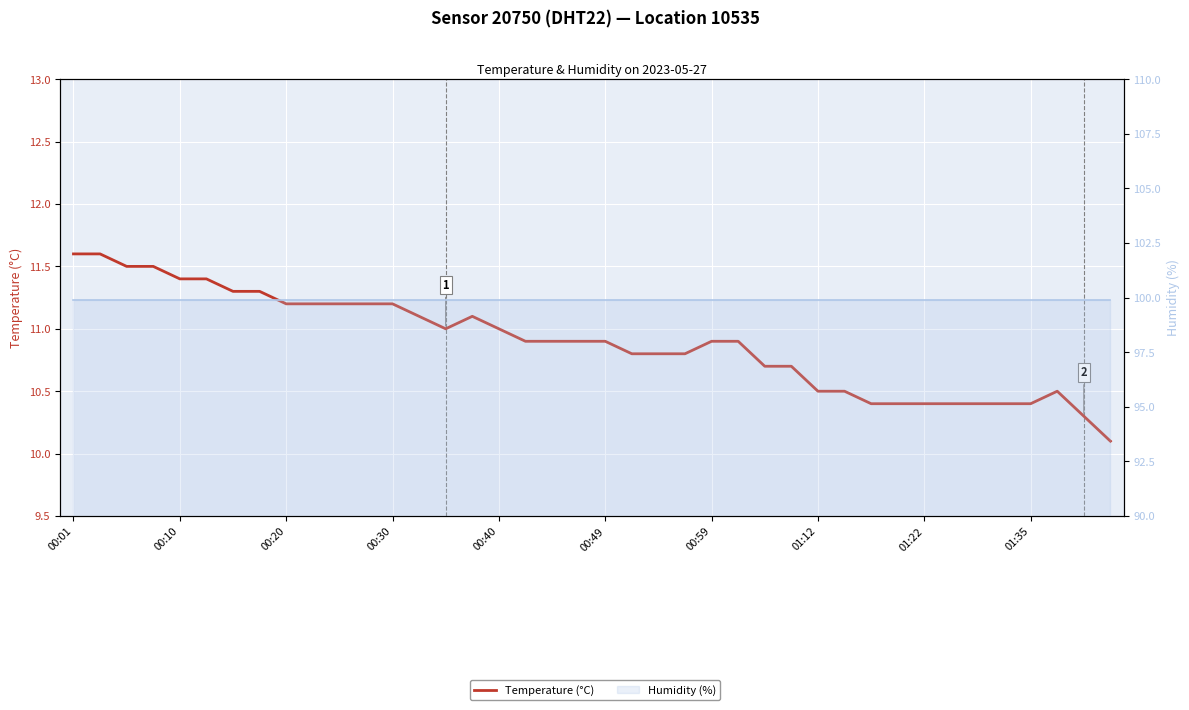

What is the average value of the Temperature (°C) series?

10.9